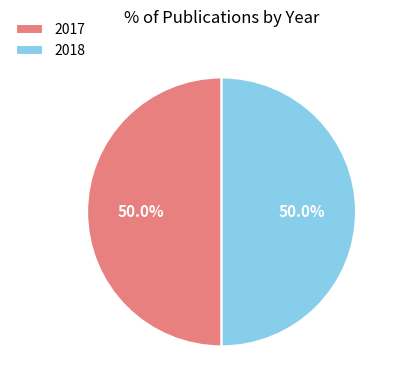

Do 2018 and 2017 together represent more than half of the pie?

Yes